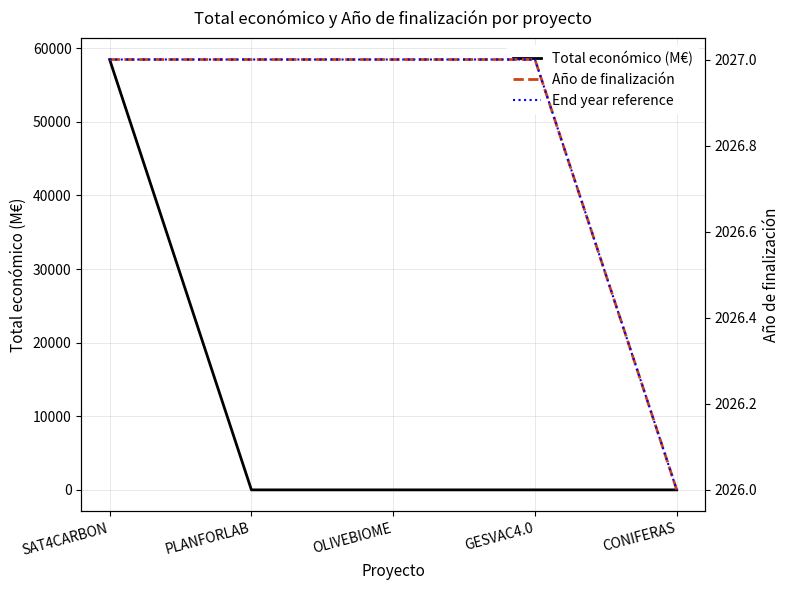

Which label corresponds to the largest value in the chart?

SAT4CARBON